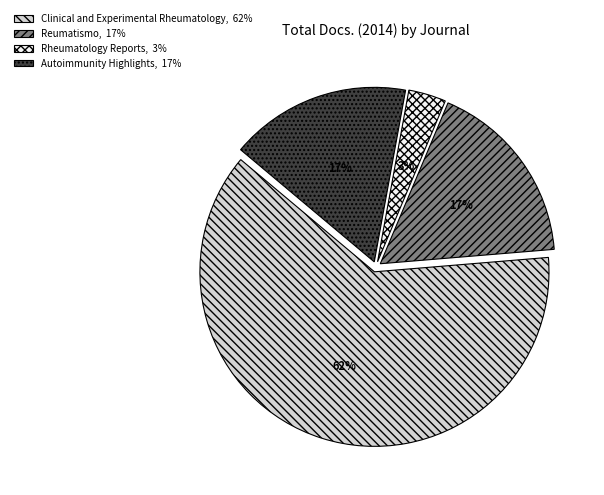

What is the ratio of the value at Autoimmunity Highlights to the value at Clinical and Experimental Rheumatology?

0.3